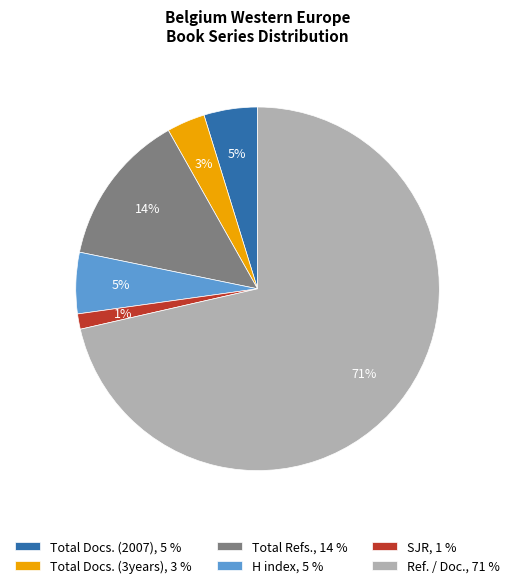

Does Ref. / Doc. account for over 50% of the chart?

Yes